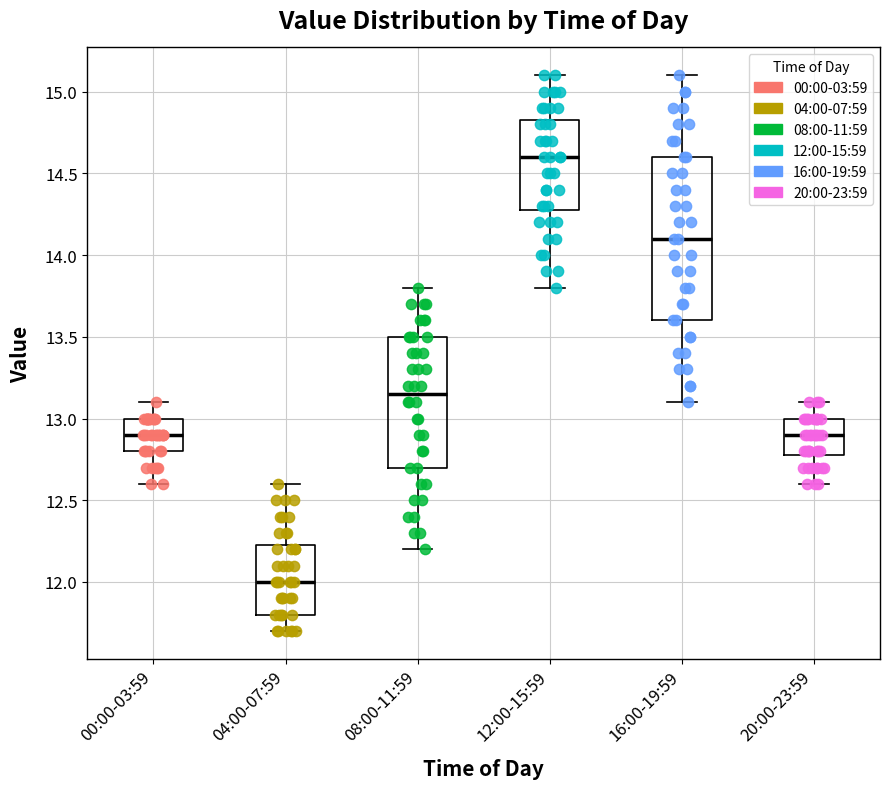

Which box's median line is the lowest?

04:00-07:59